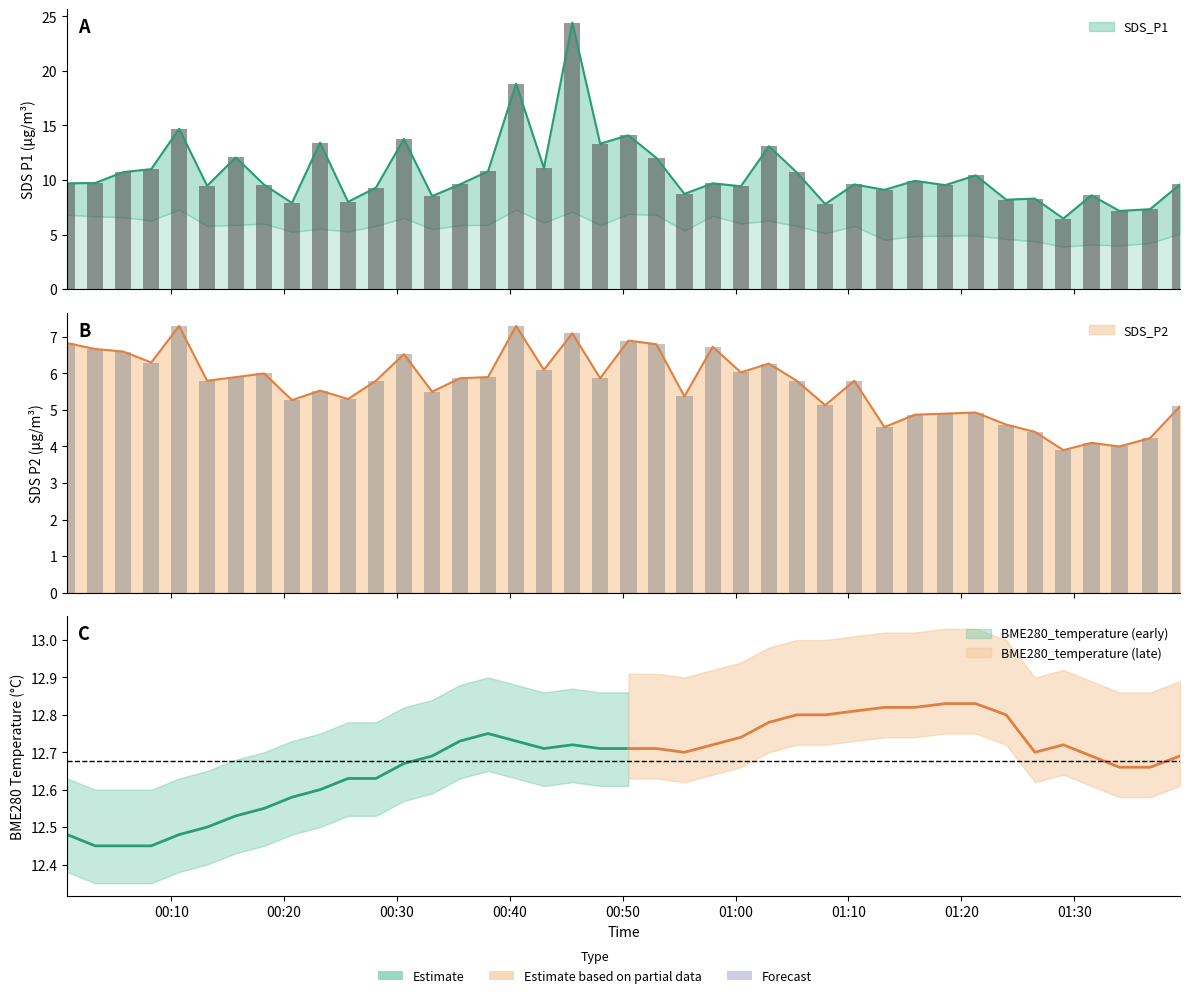

How many groups of bars are there?

40